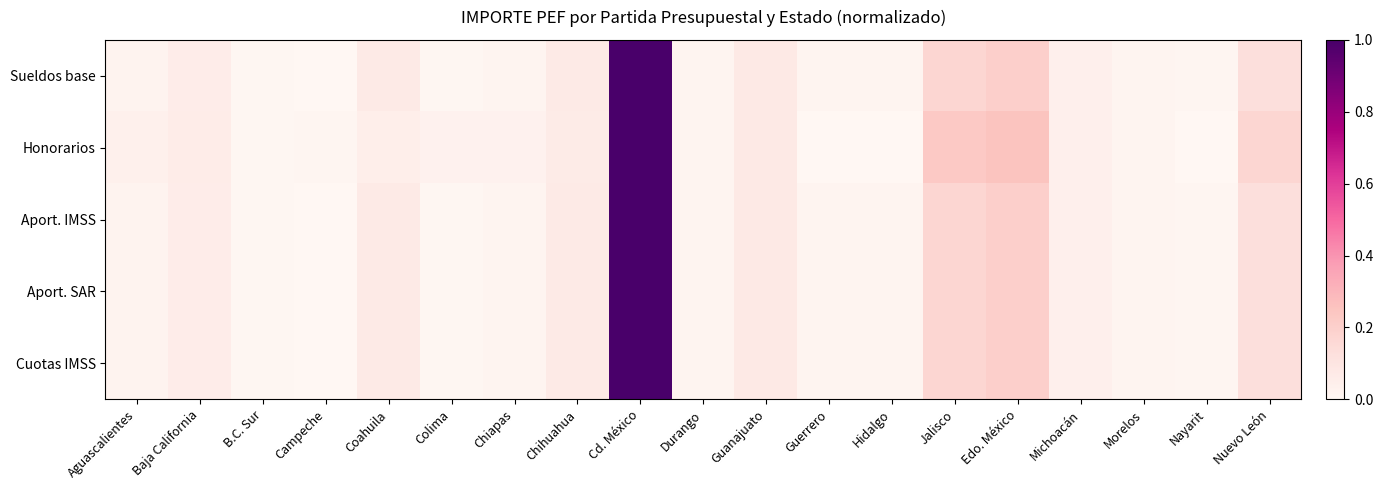

At how many categories does at least one series exceed 0?

19